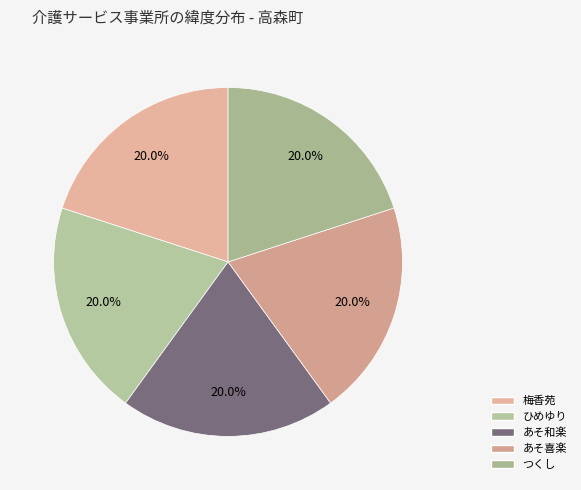

Which slice is the largest?

梅香苑